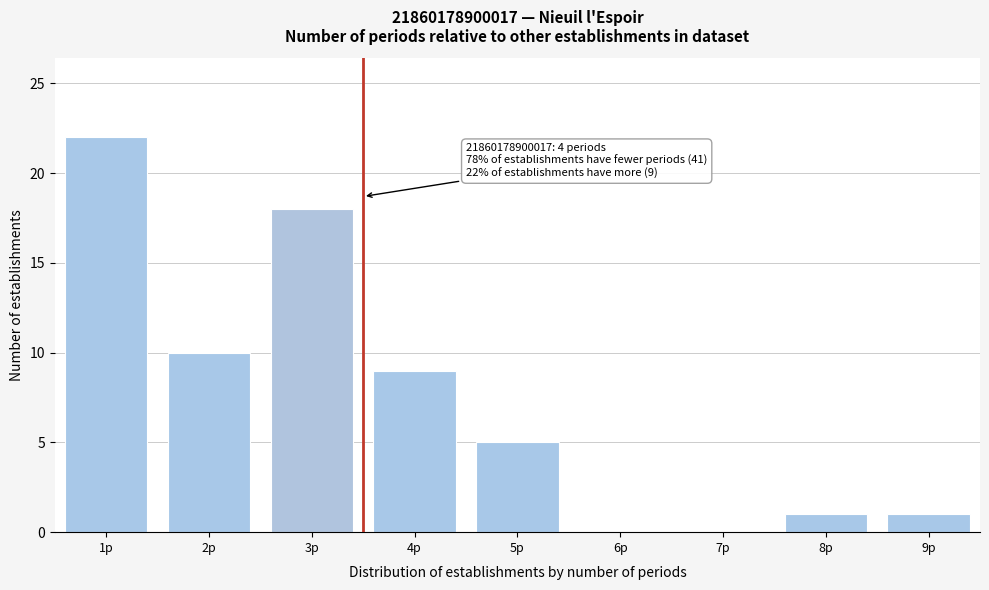

Reading left to right, what are all the values shown in this chart?

1p=22	2p=10	3p=18	4p=9	5p=5	6p=0	7p=0	8p=1	9p=1